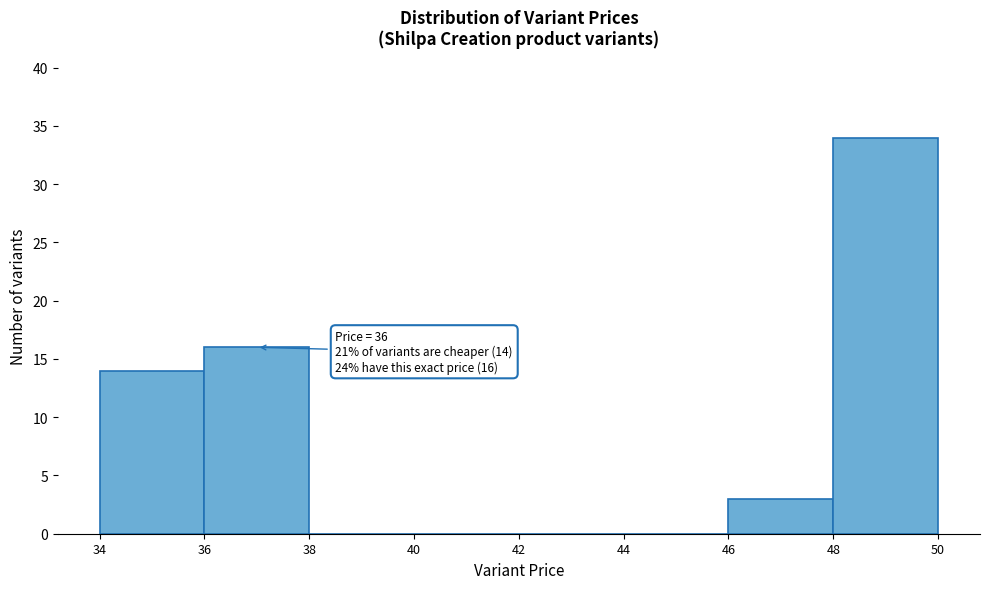

Which range on the x-axis has the tallest bar?

48 to 50